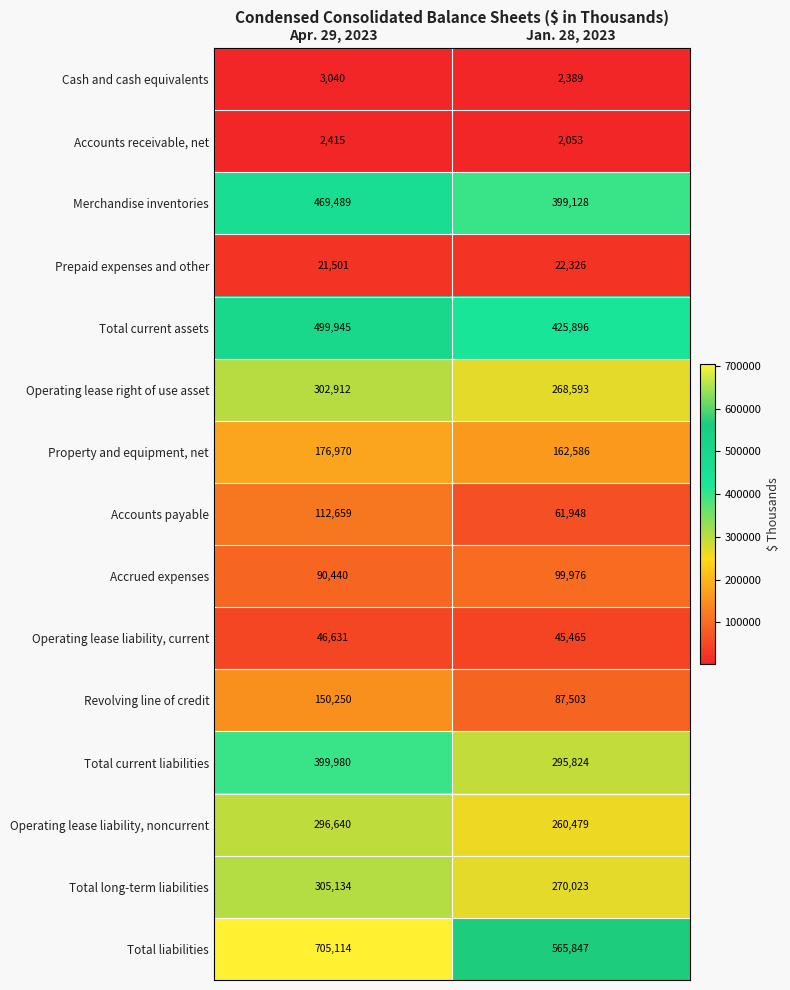

Between Apr. 29, 2023 and Jan. 28, 2023, which series saw the biggest shift?

Total liabilities